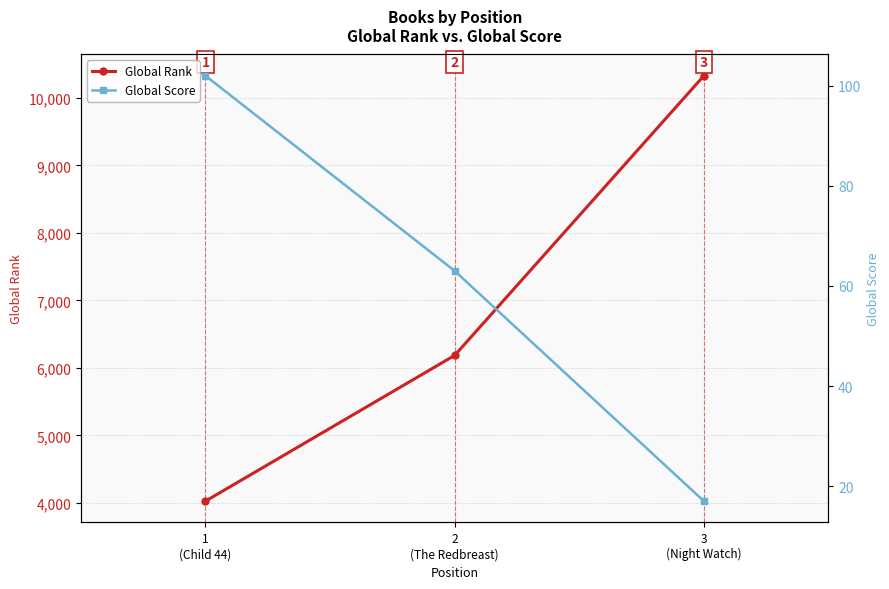

Is it true that Global Score equals 17 at 3
(Night Watch)?

True